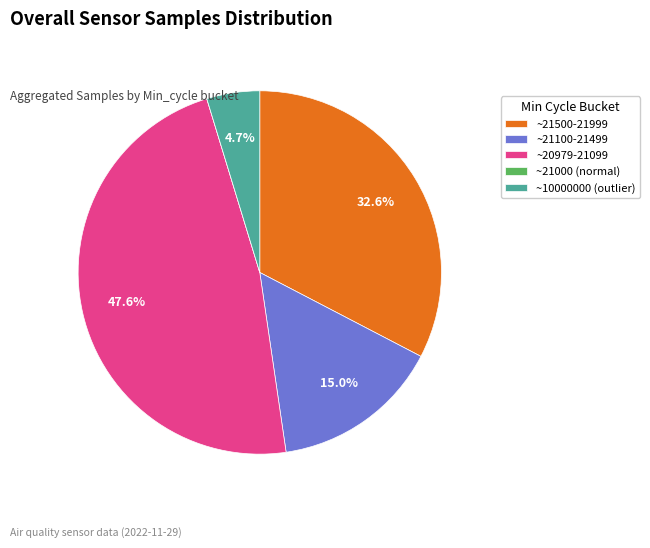

Which category has the biggest portion of the pie?

~20979-21099